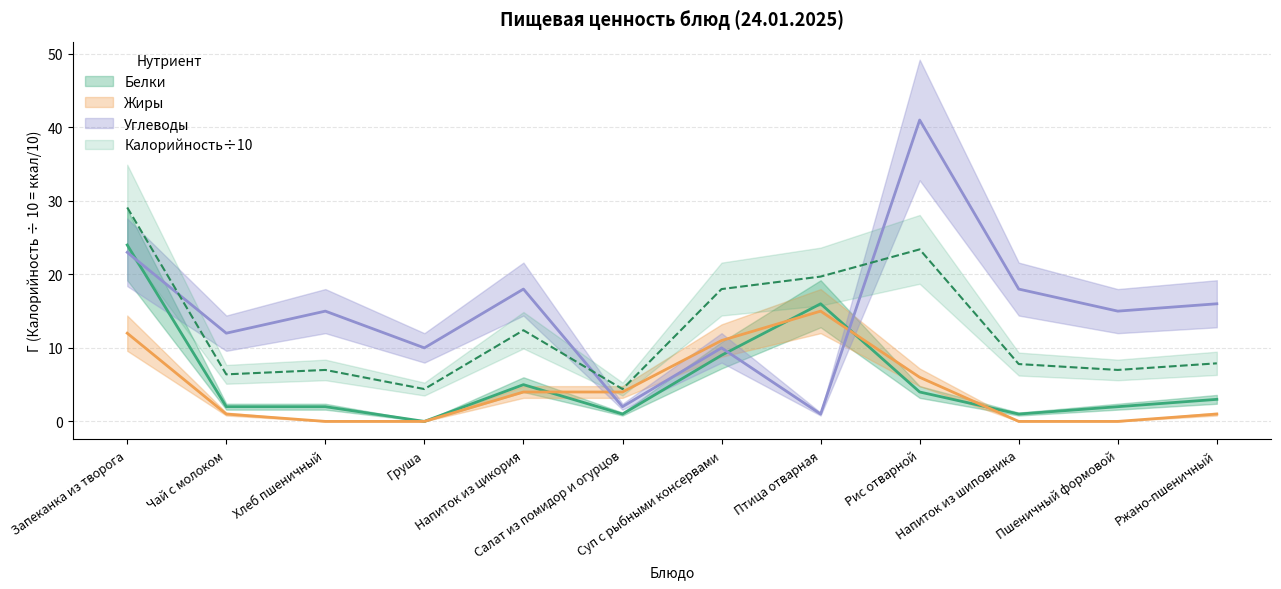

How many values in the Углеводы series exceed 15?

5